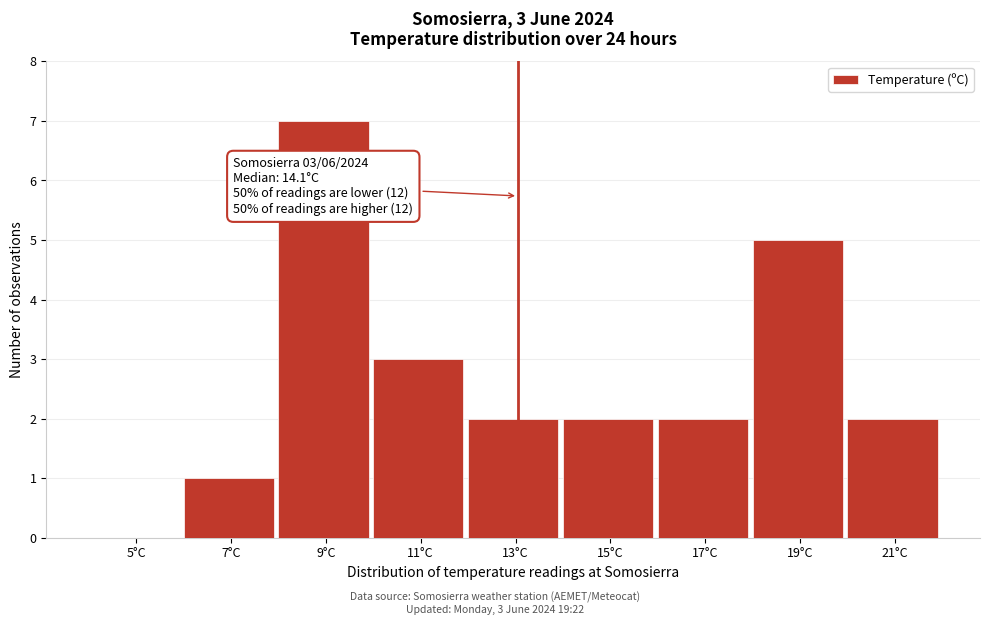

Reading left to right, what are all the values shown in this chart?

5°C=0	7°C=1	9°C=7	11°C=3	13°C=2	15°C=2	17°C=2	19°C=5	21°C=2